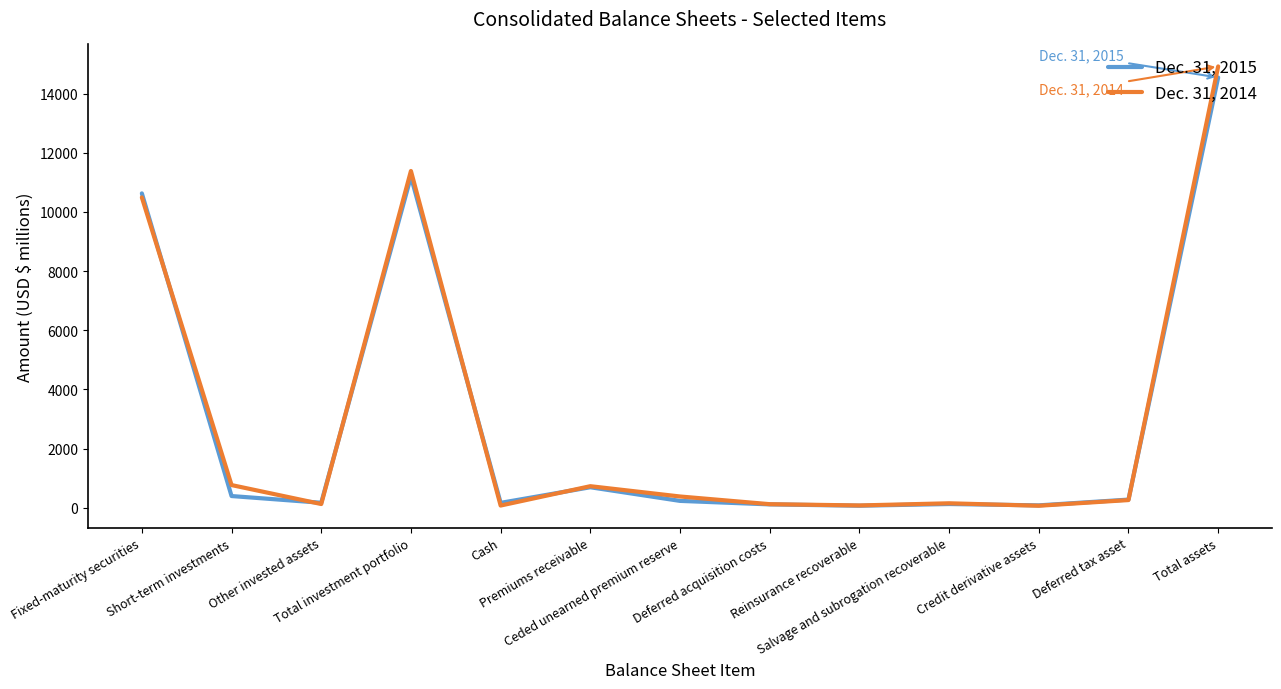

Which series has the largest range (max minus min)?

Dec. 31, 2014